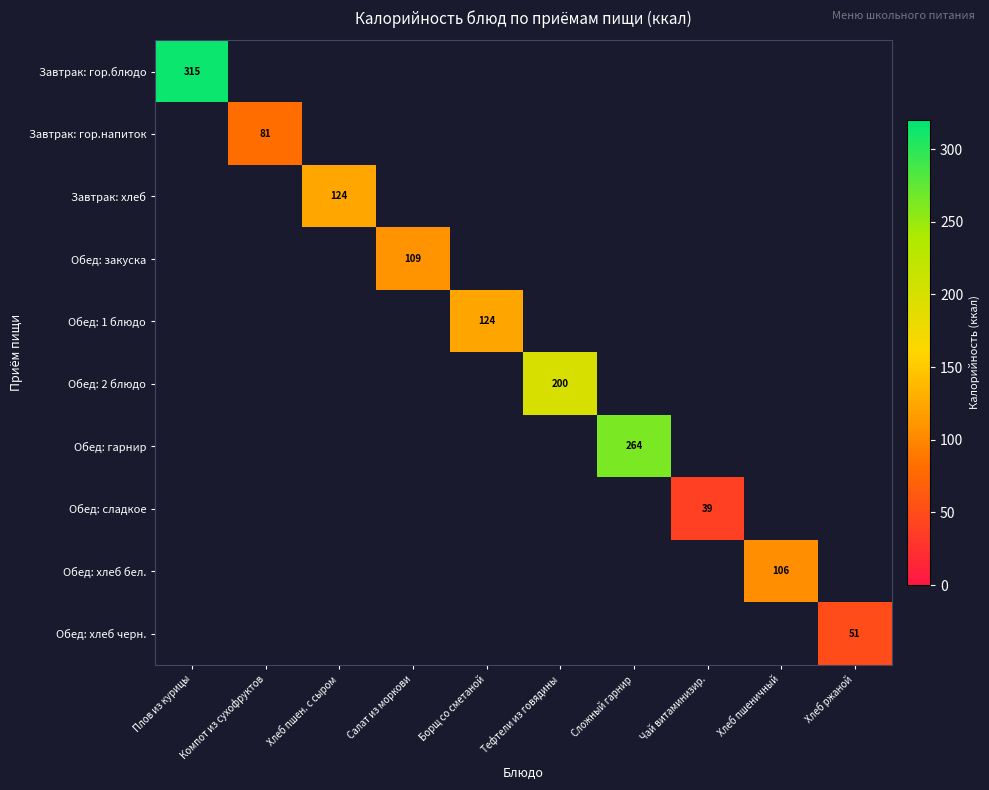

Is the value of Обед: сладкое at Чай витаминизир. greater than the value of Обед: 2 блюдо at Тефтели из говядины?

No